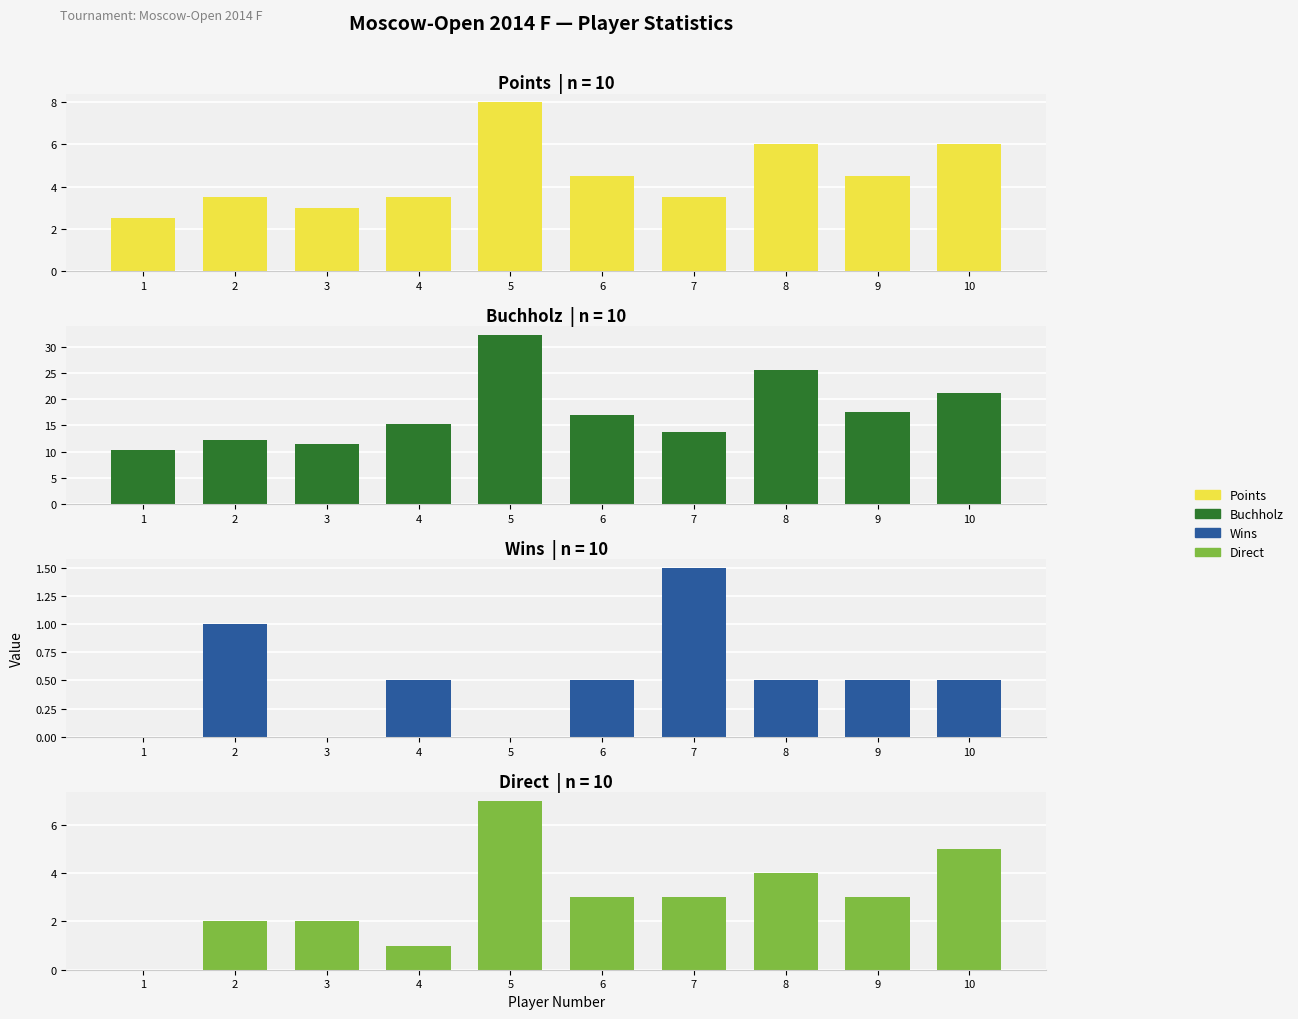

What is the value of the Direct bar at the 2nd from the left?

2.0